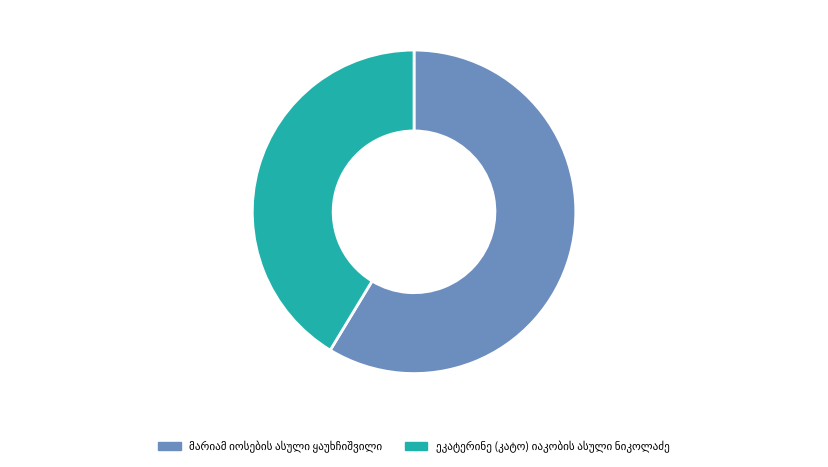

Is there any slice that represents more than half of the pie?

Yes